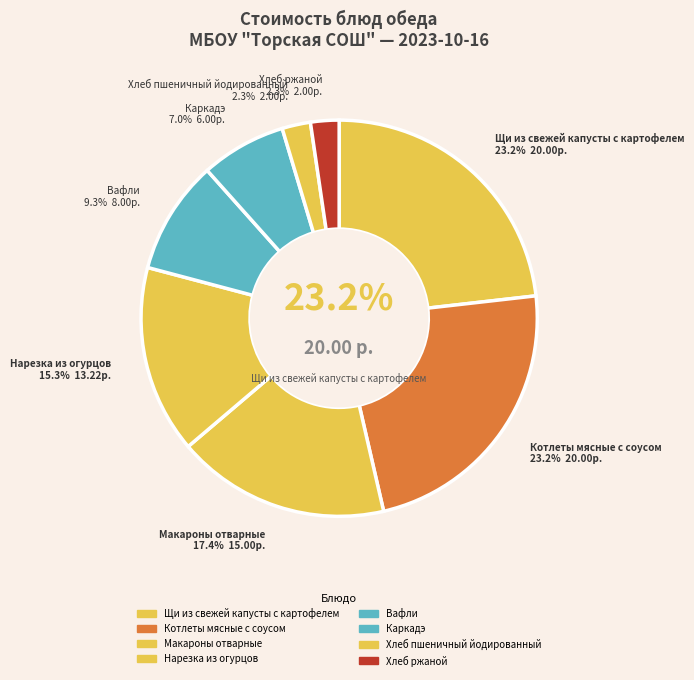

How many slices are in this pie chart?

8